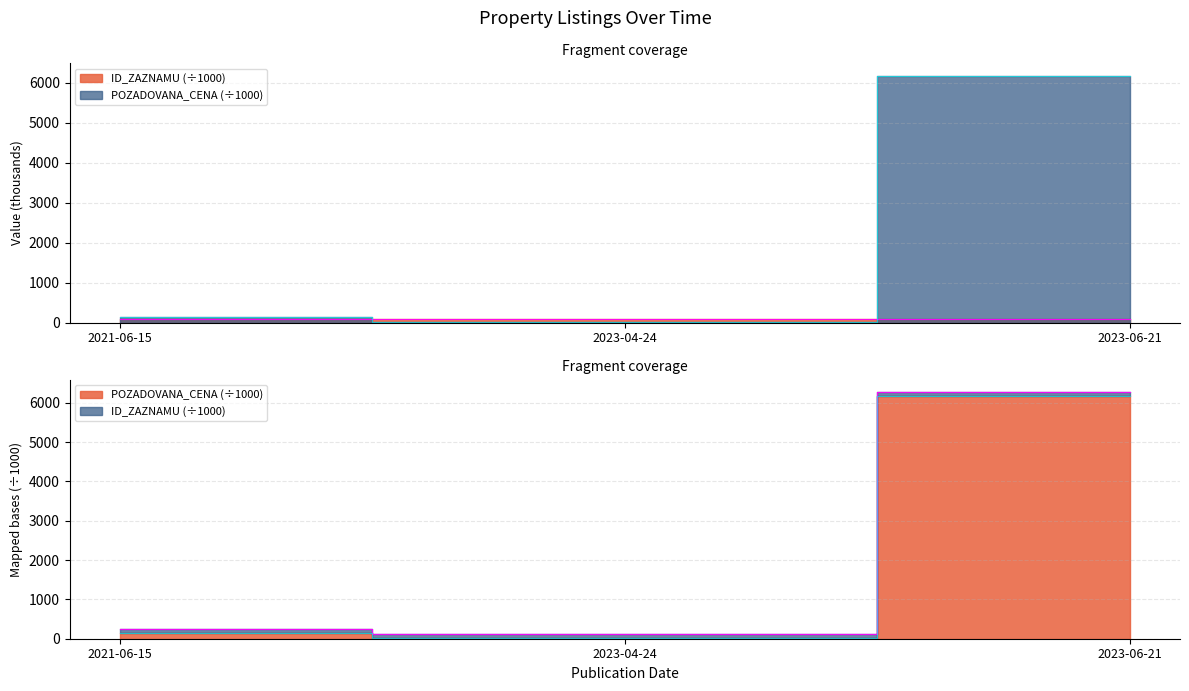

What is the label of the 2nd point from the left?

2023-04-24